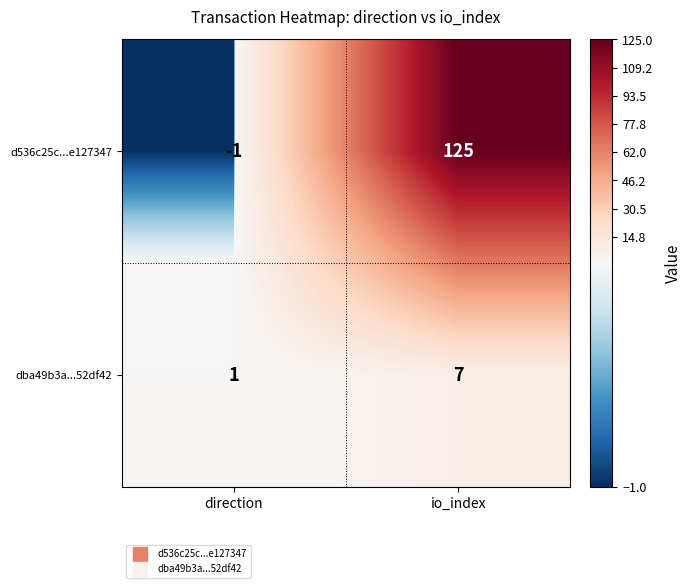

Reading right to left, transcribe all the data shown in this chart.

d536c25c...e127347: io_index=125	direction=-1
dba49b3a...52df42: io_index=7	direction=1